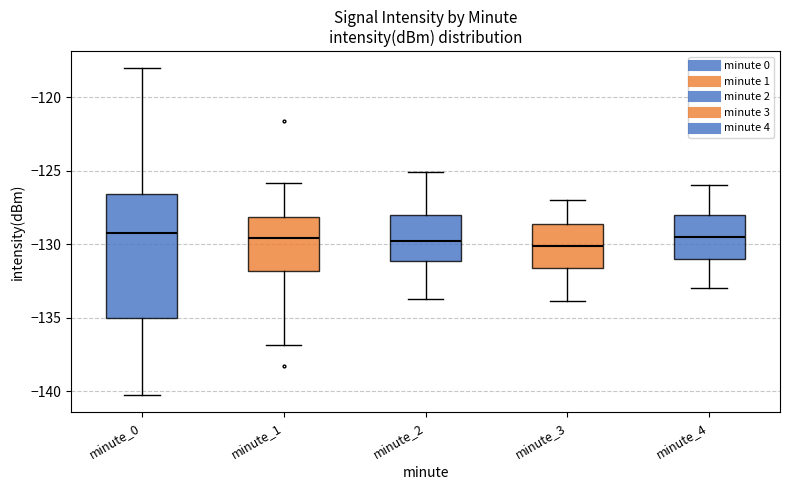

Reading left to right, read every box against the y-axis: the position of its median line, the range the box covers, and the ends of its whiskers. The values are not printed on the chart, so give them approximately, as read against the axis.

minute_0: median -129.0, box -135.0 to -126.5, whiskers -140.5 to -118.0
minute_1: median -129.5, box -132.0 to -128.0, whiskers -137.0 to -126.0
minute_2: median -129.5, box -131.0 to -128.0, whiskers -133.5 to -125.0
minute_3: median -130.0, box -131.5 to -128.5, whiskers -134.0 to -127.0
minute_4: median -129.5, box -131.0 to -128.0, whiskers -133.0 to -126.0